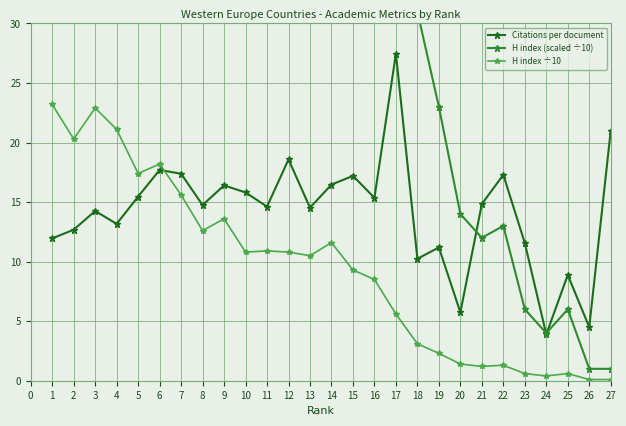

True or false: H index ÷10 and H index (scaled ÷10) cross at least once.

False